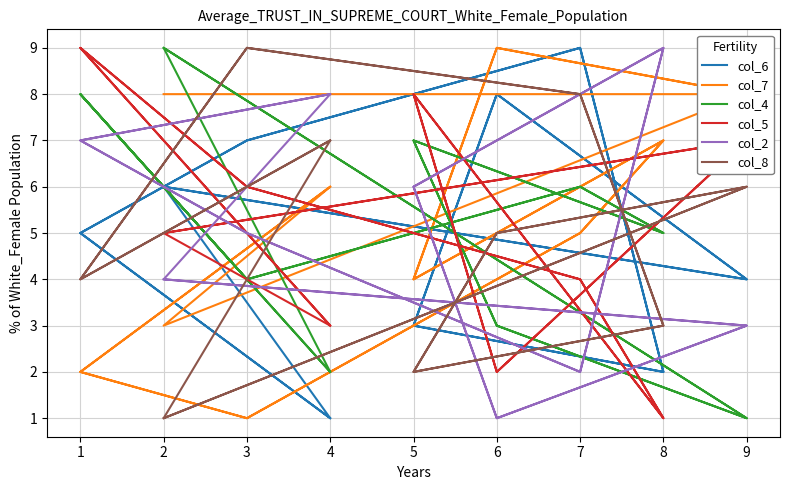

Which has a higher value, 9 or 7?

7